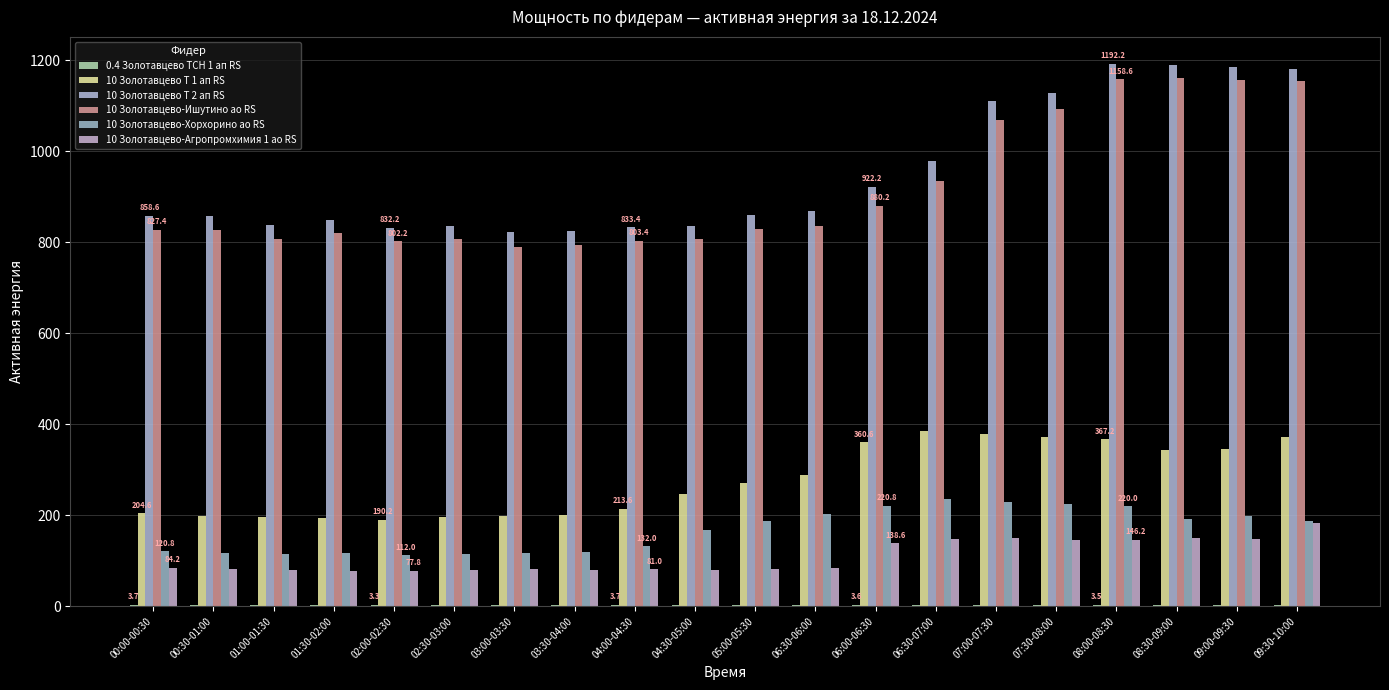

Rank the categories by 10 Золотавцево Т 1 ап RS value from highest to lowest.

06:30-07:00, 07:00-07:30, 07:30-08:00, 09:30-10:00, 08:00-08:30, 06:00-06:30, 09:00-09:30, 08:30-09:00, 06:30-06:00, 05:00-05:30, 04:30-05:00, 04:00-04:30, 00:00-00:30, 03:30-04:00, 00:30-01:00, 03:00-03:30, 02:30-03:00, 01:00-01:30, 01:30-02:00, 02:00-02:30